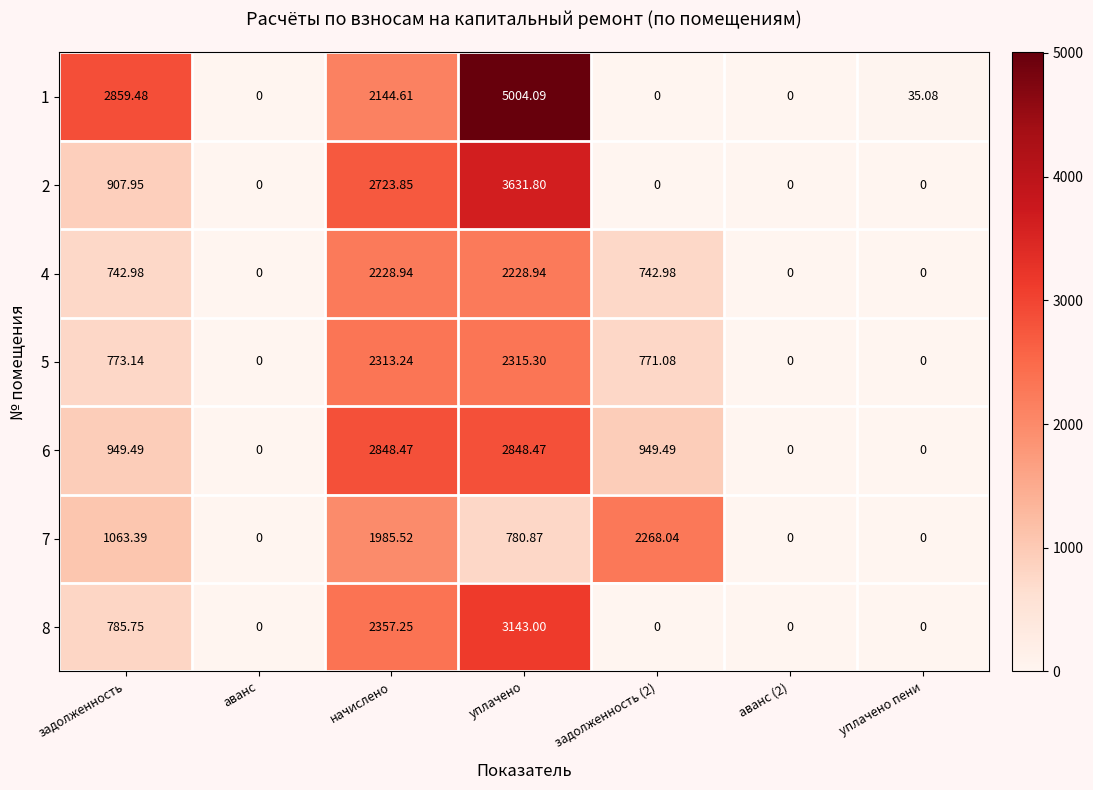

Which category has the highest value in the 1 series?

уплачено